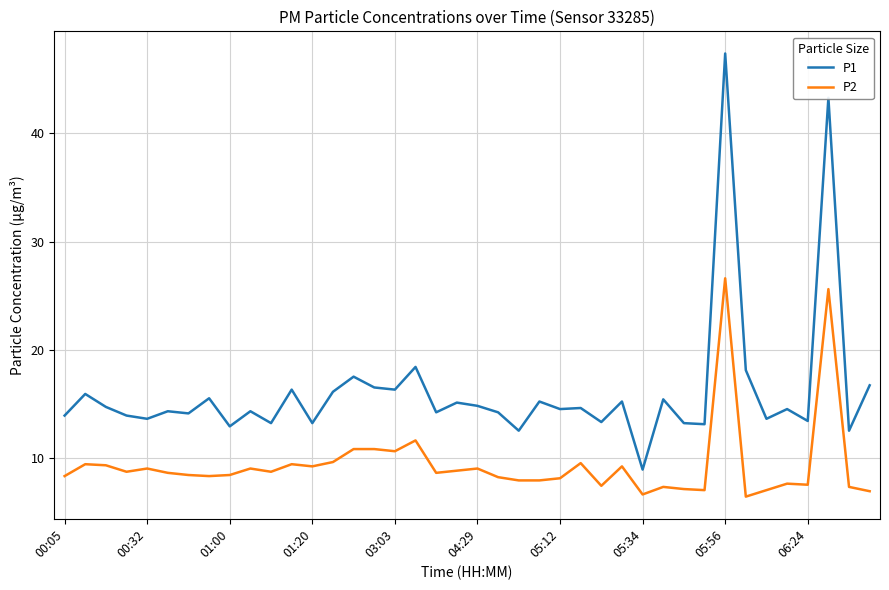

True or false: P1 and P2 intersect in this chart.

False